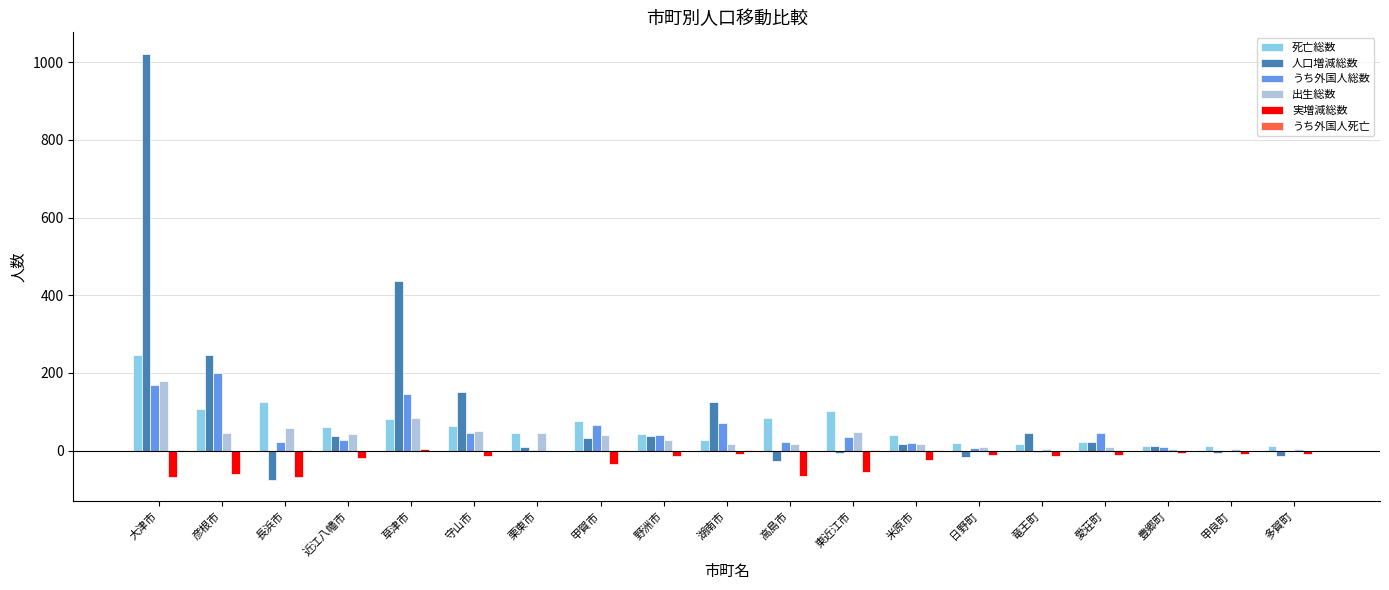

The value of 人口増減総数 at 彦根市 is 246. True or false?

True